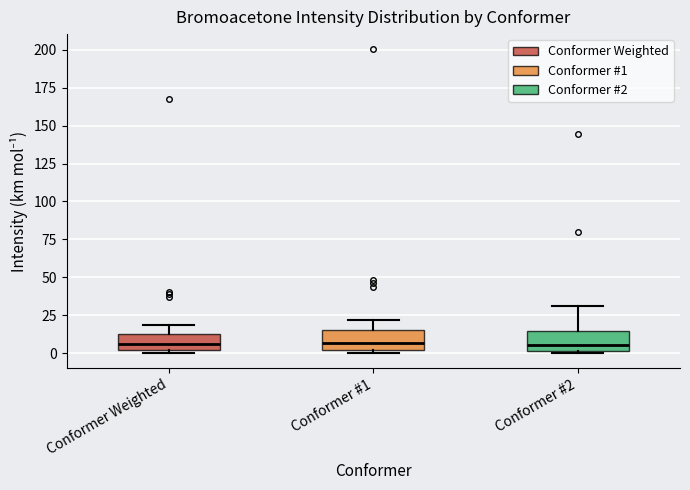

Reading left to right, transcribe this box plot: for each box, give where its median line is, the range the box spans, and where its two whiskers end, as read against the y-axis. The values are not printed on the chart, so give them approximately, as read against the axis.

Conformer Weighted: median 5, box 0 to 15, whiskers 0 (just below the box's lower edge) to 20
Conformer #1: median 5, box 0 to 15, whiskers 0 (just below the box's lower edge) to 20
Conformer #2: median 5, box 0 to 15, whiskers 0 to 30